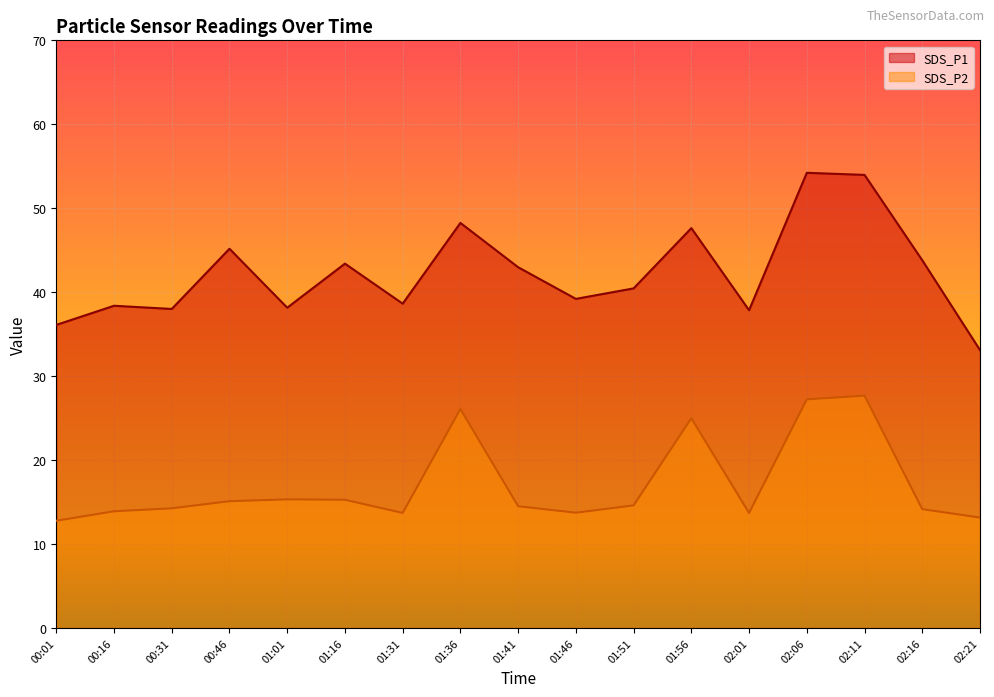

What is the lowest value of the SDS_P2 series?

12.8